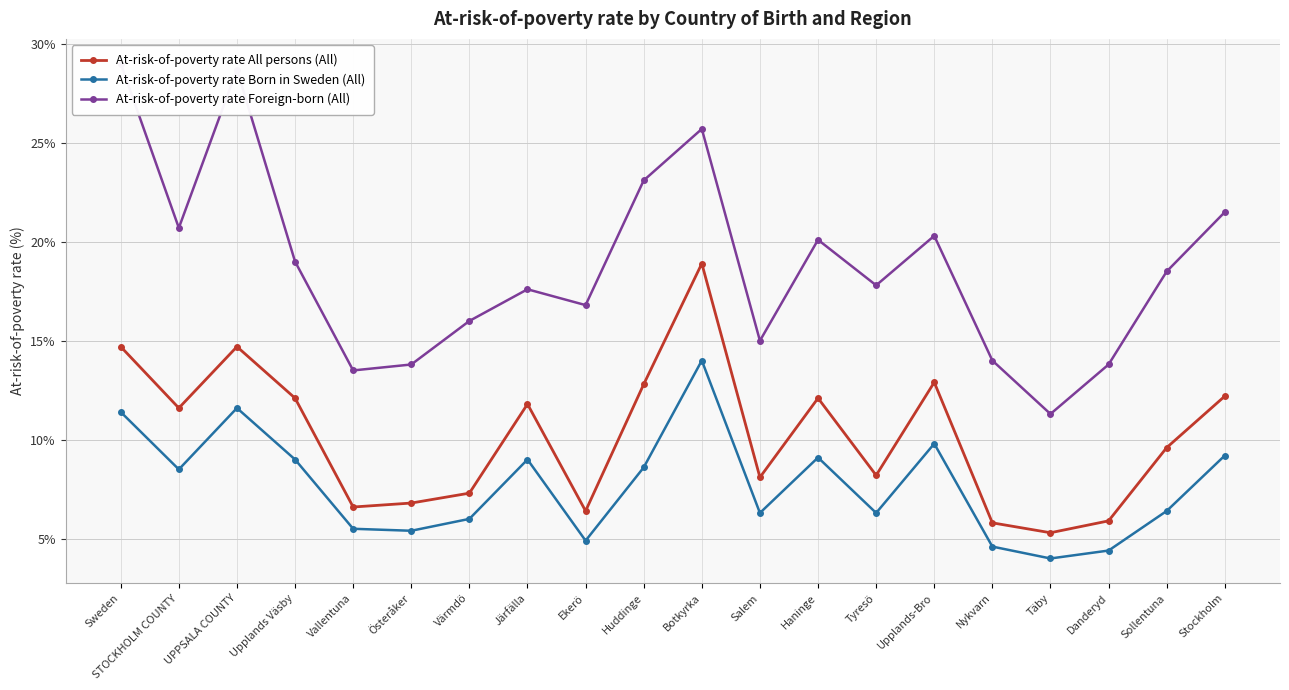

Where is At-risk-of-poverty rate All persons (All) nearest to the value 12?

Upplands Väsby